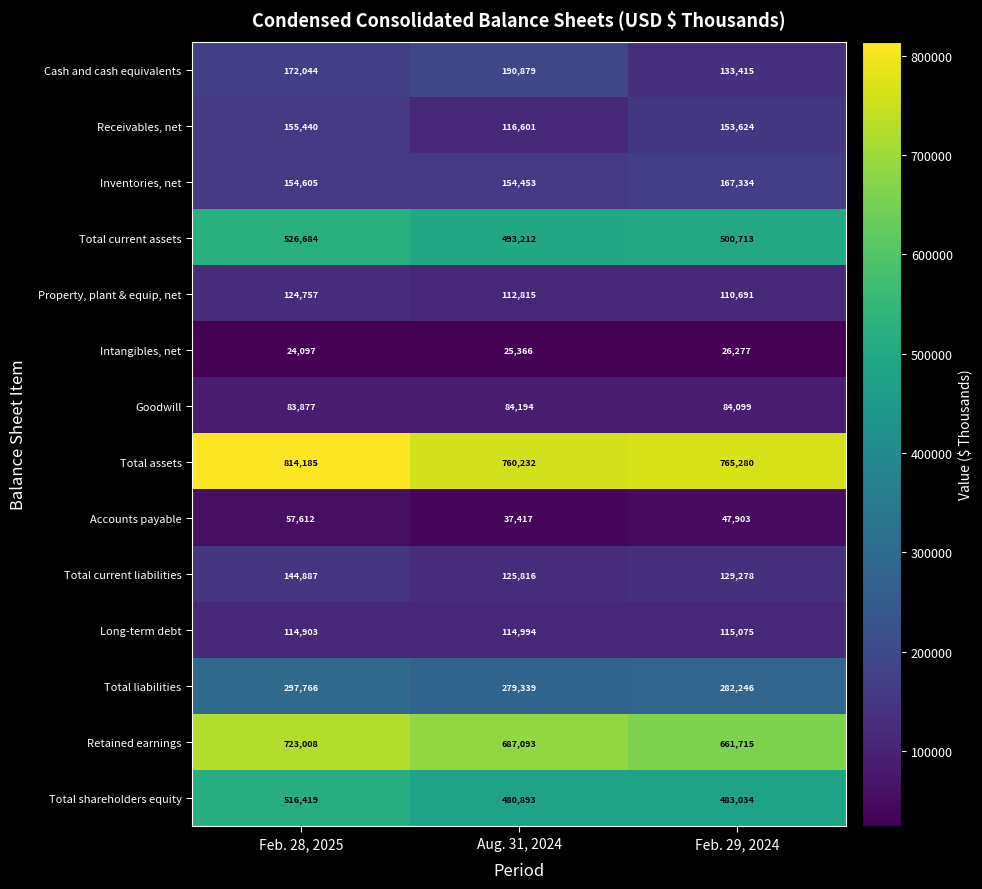

Where does the Property, plant & equip, net series first go above 112815?

Feb. 28, 2025